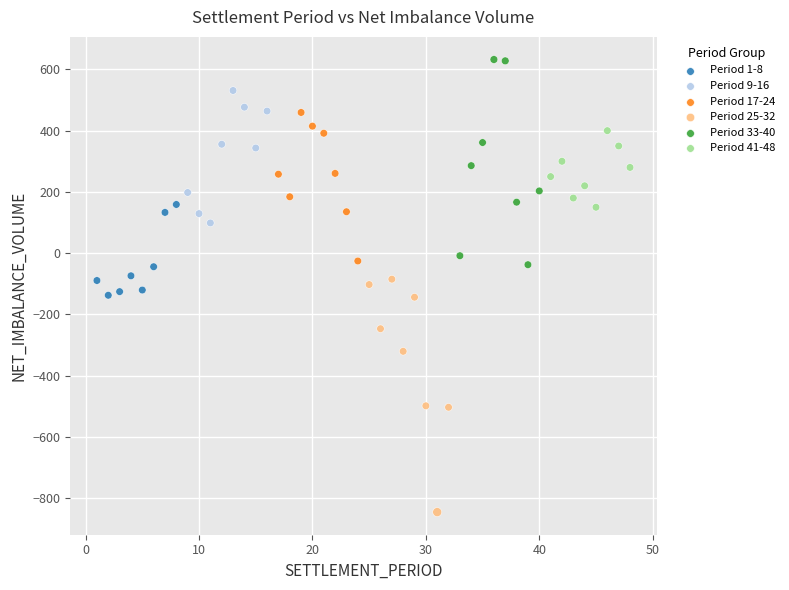

Which series contains the lowest Y value?

Period 25-32